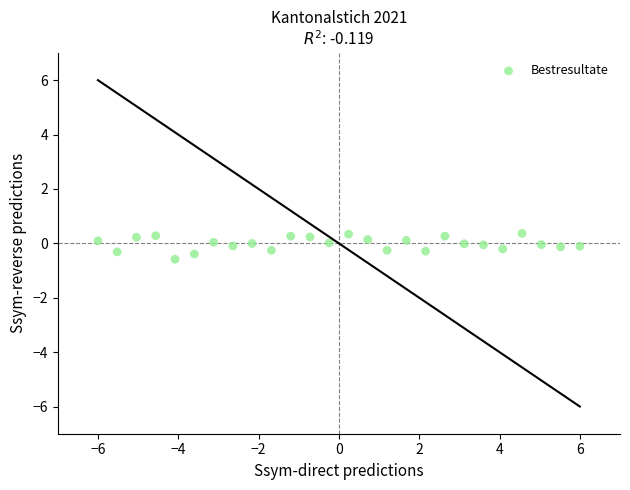

What is the range of Y values (max minus min)?

1.0